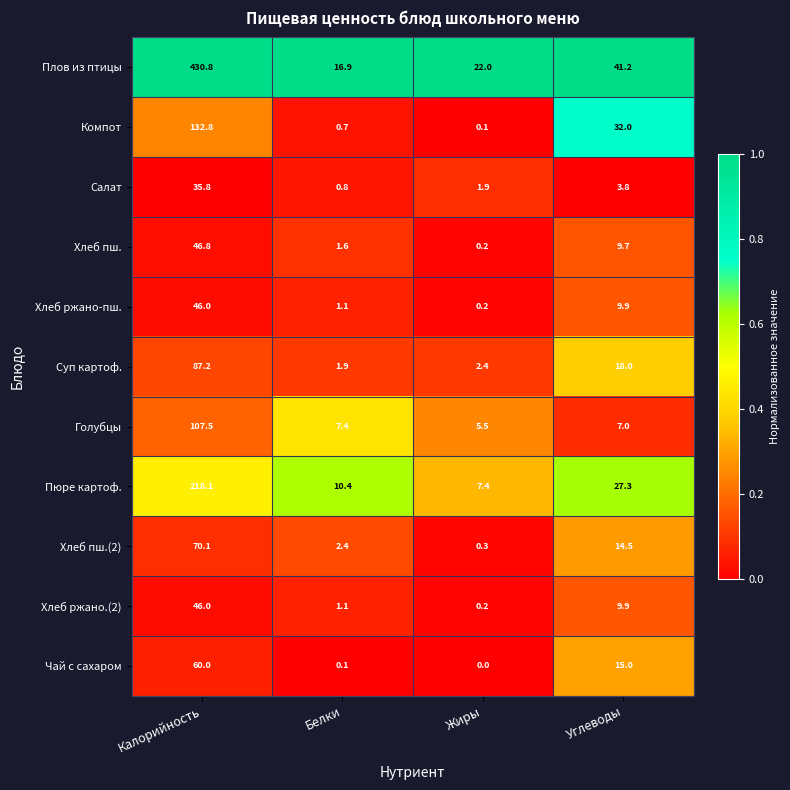

Which label corresponds to the largest value in the chart?

Калорийность